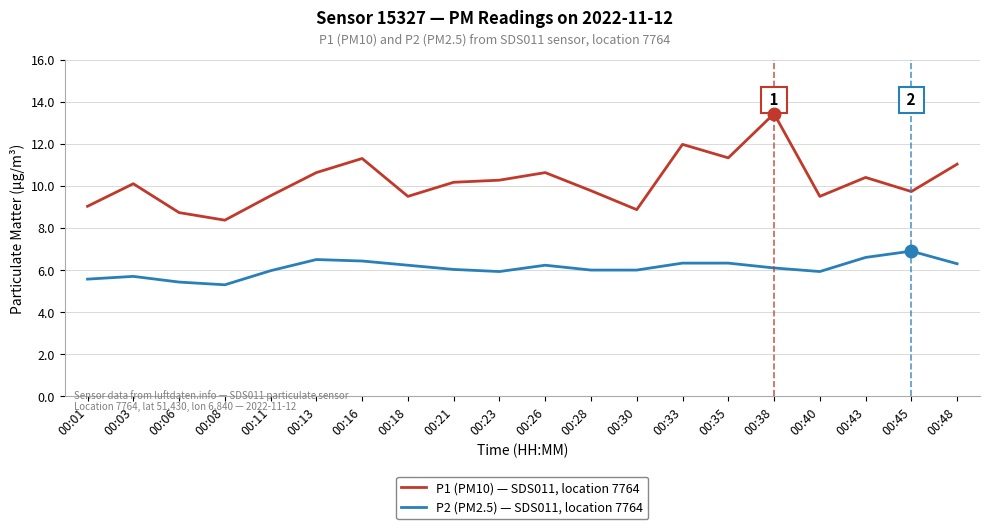

Is this an area chart (filled region under the line)?

No